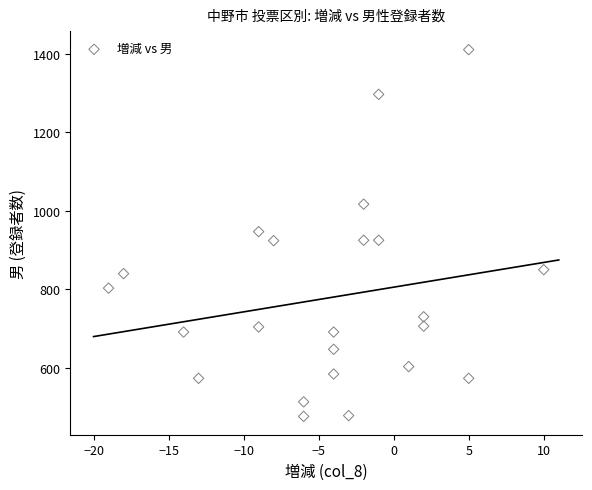

What is the range of Y values (max minus min)?

935